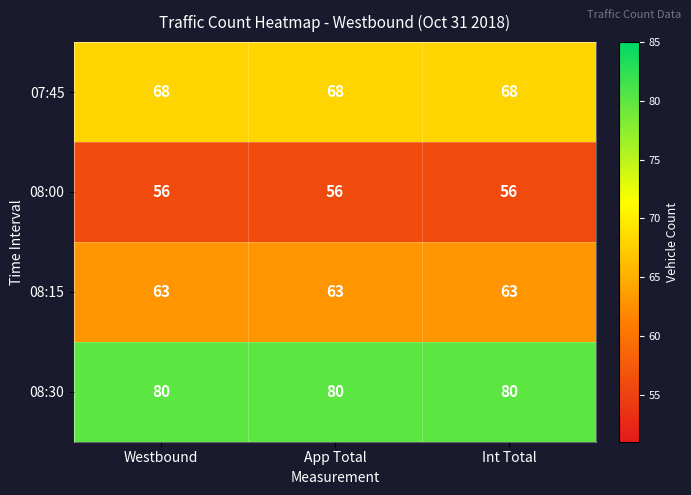

What is the maximum value shown in the chart?

80